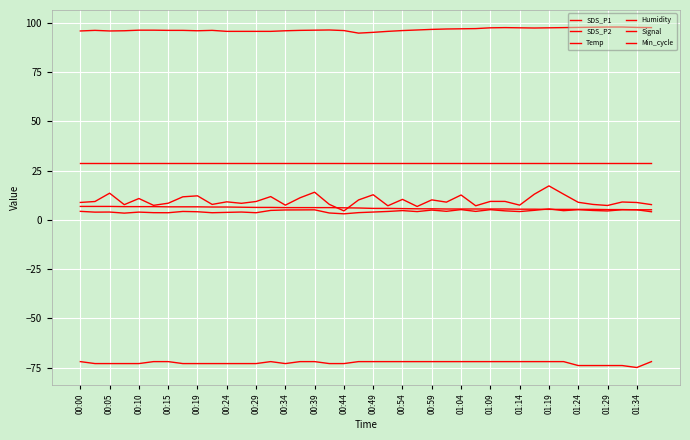

Does the chart display data point markers on the line(s)?

No